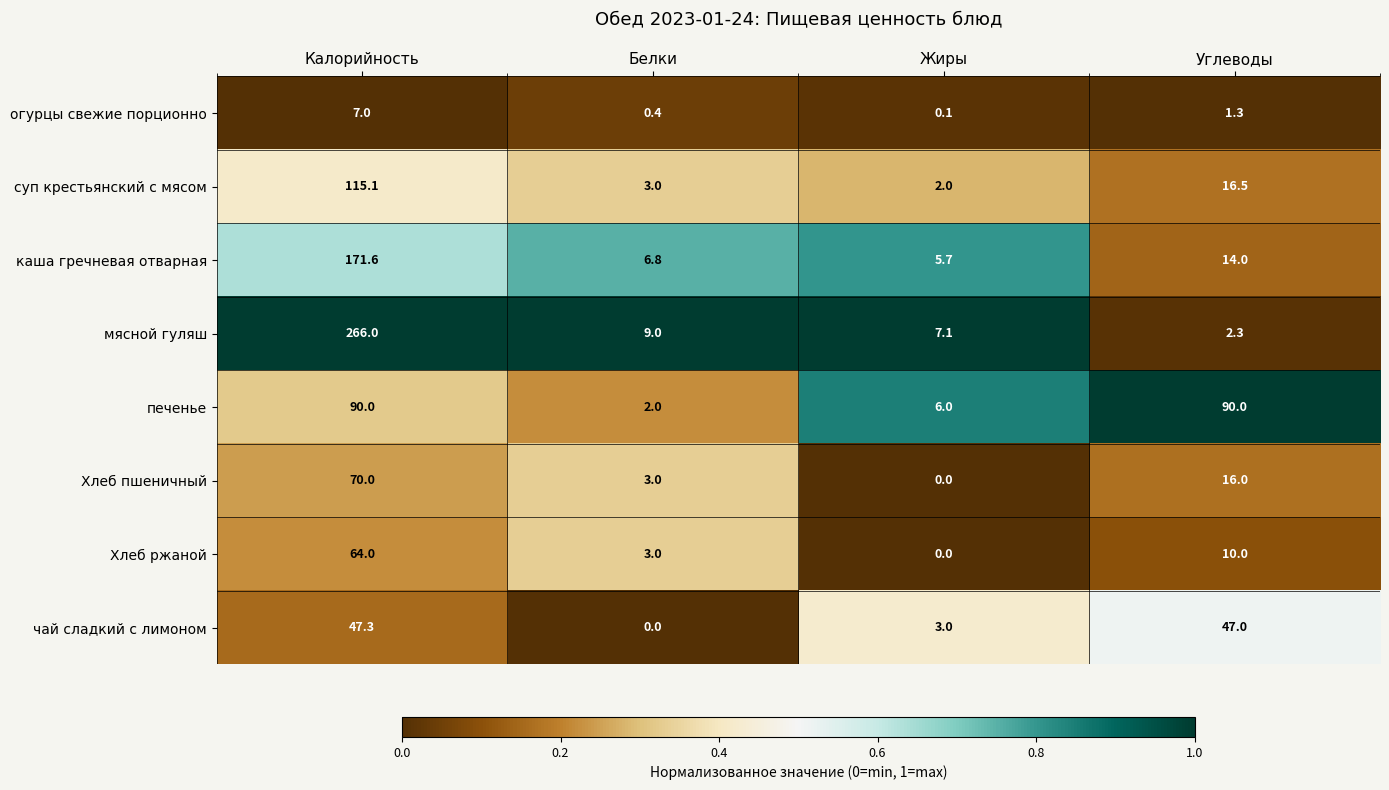

At how many categories does at least one series exceed 0?

4